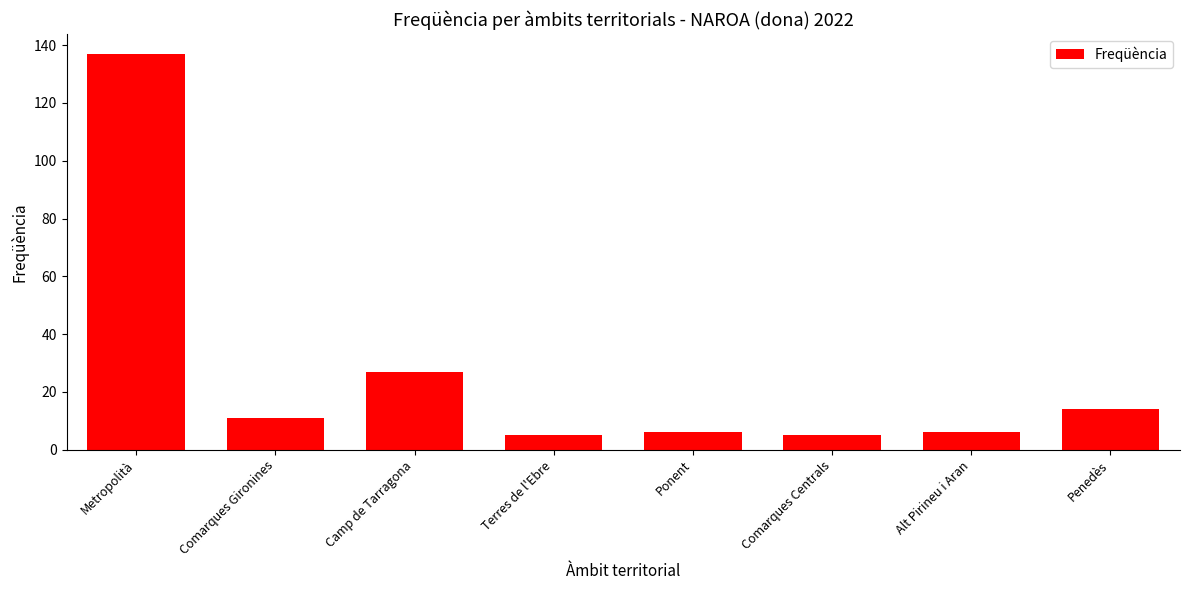

True or false: the data shows 11 at Camp de Tarragona.

False